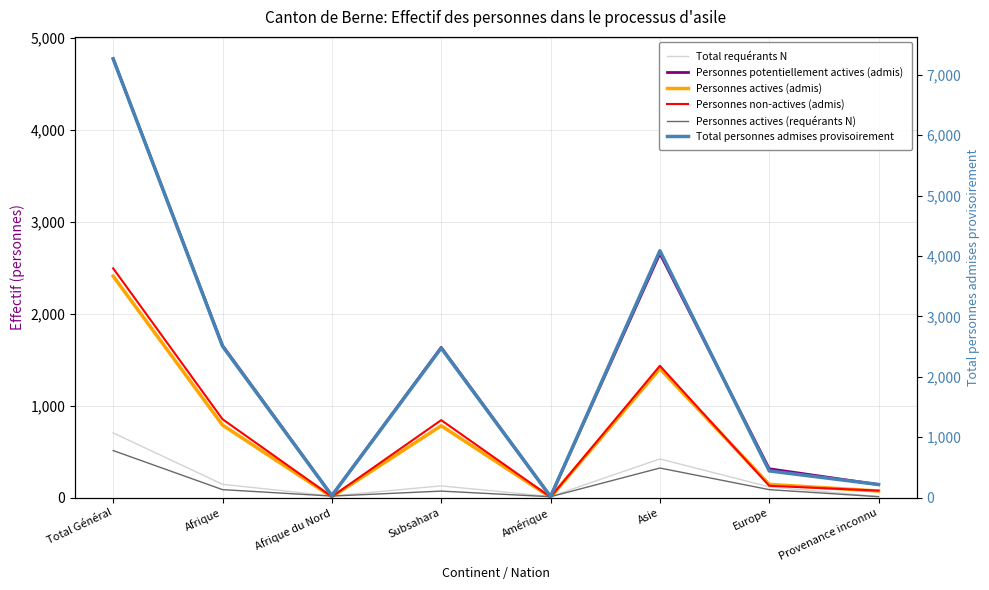

At which category is the sum across all series the highest?

Total Général